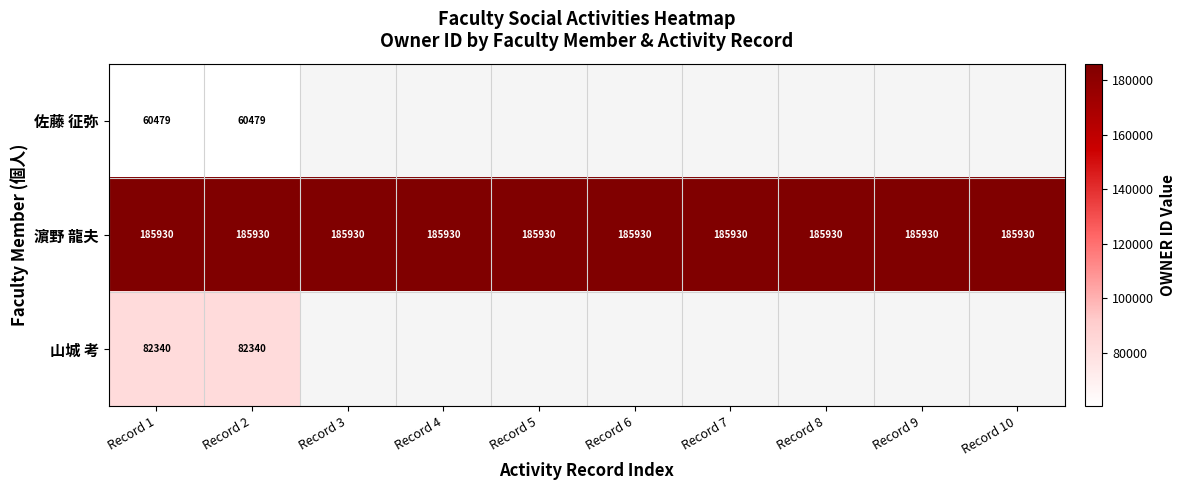

Read the 濵野 龍夫 value at Record 9.

185930